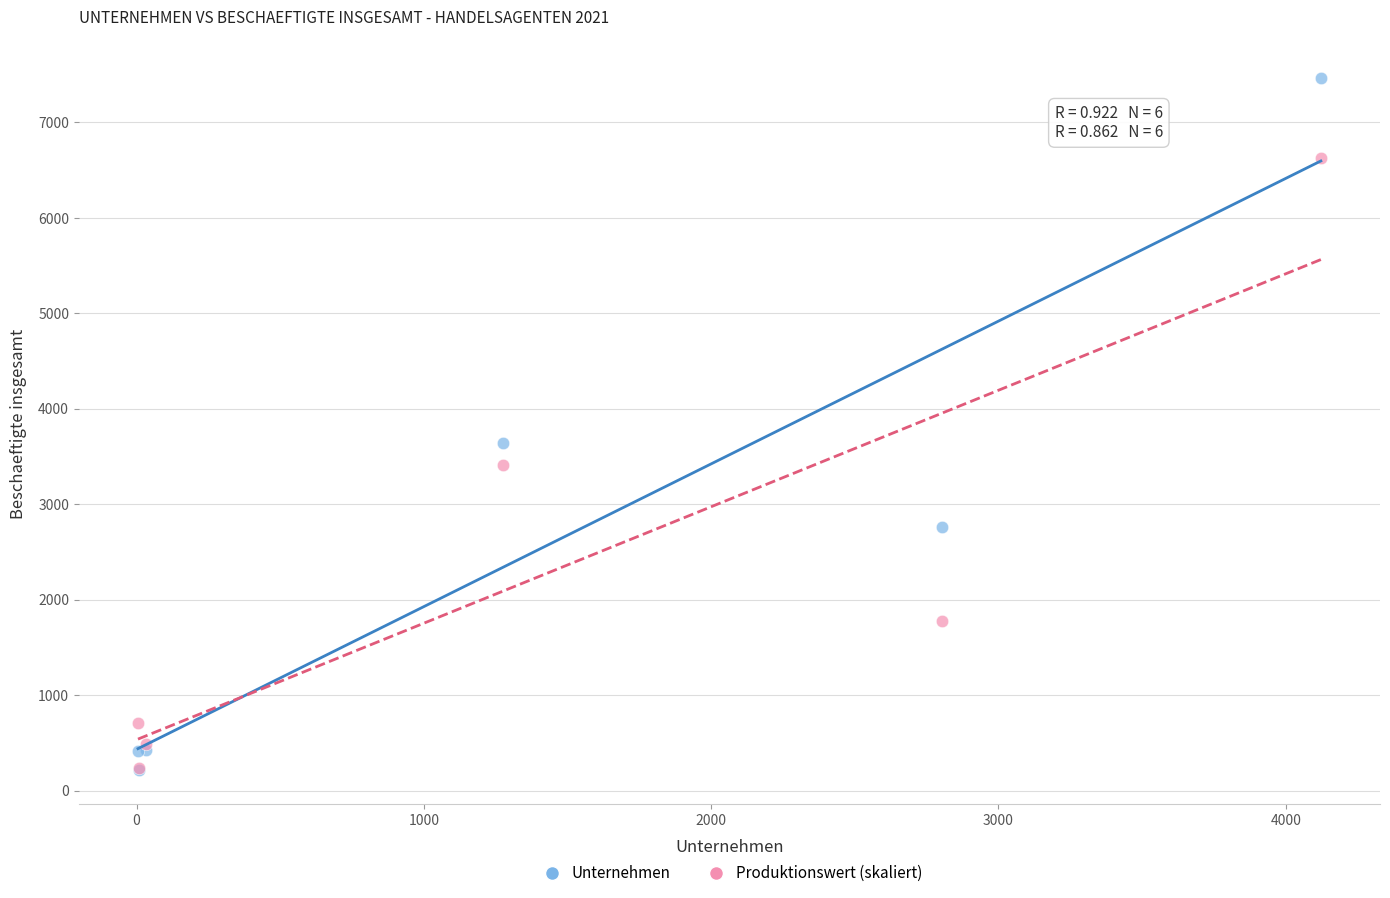

In the Unternehmen series, what Y value is closest to 3841?

3639.0